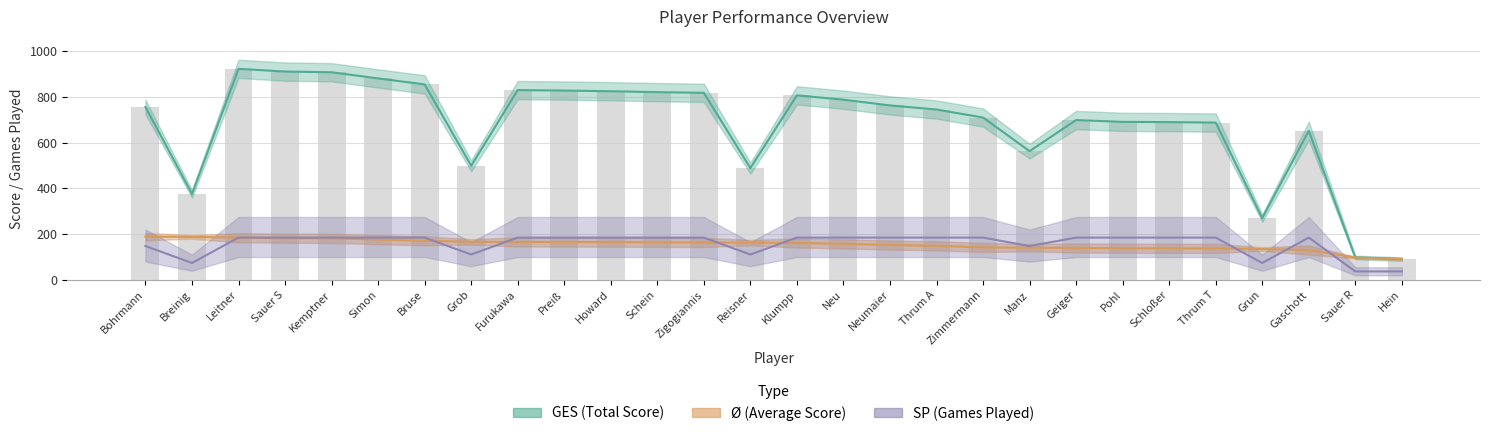

The GES series shows 563.0 at Manz. True or false?

True